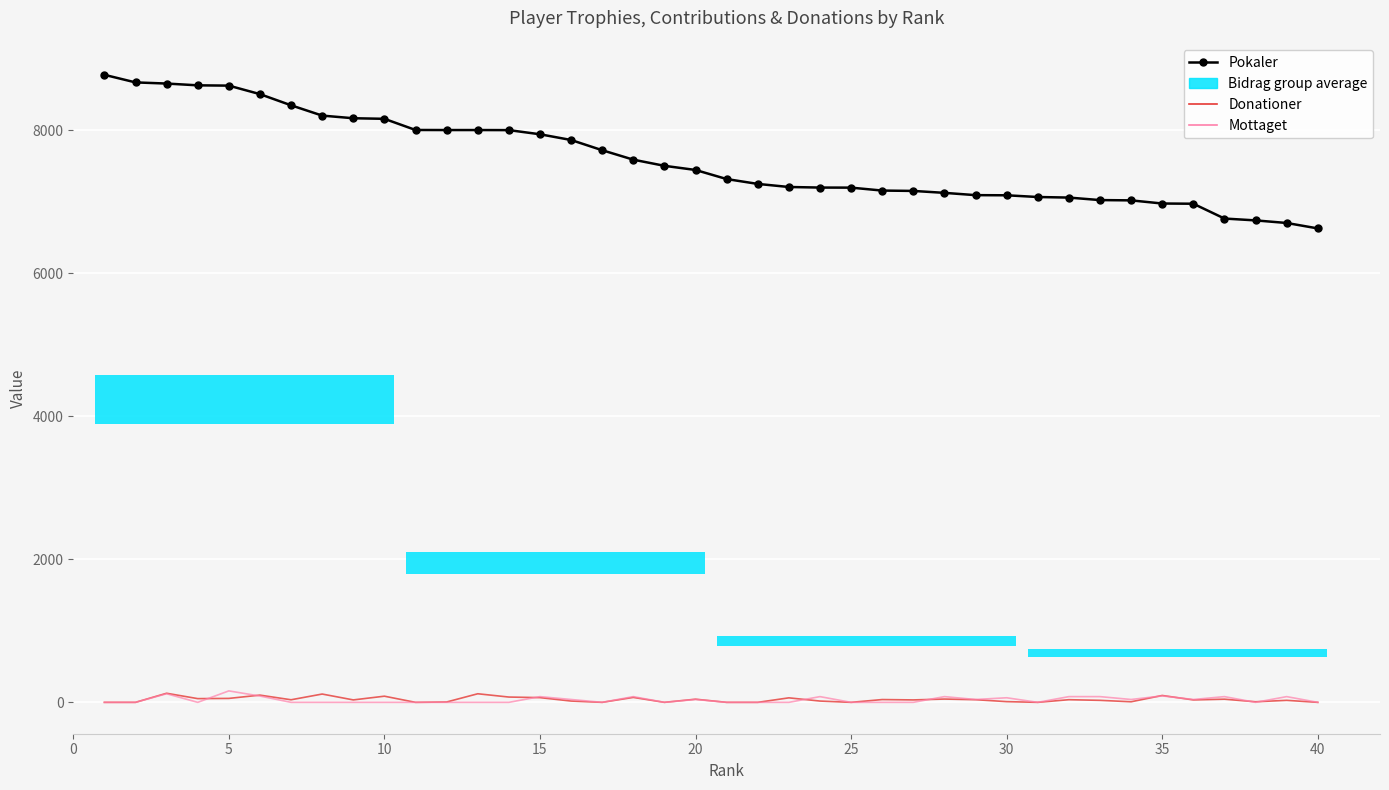

Is this an area chart (filled region under the line)?

No